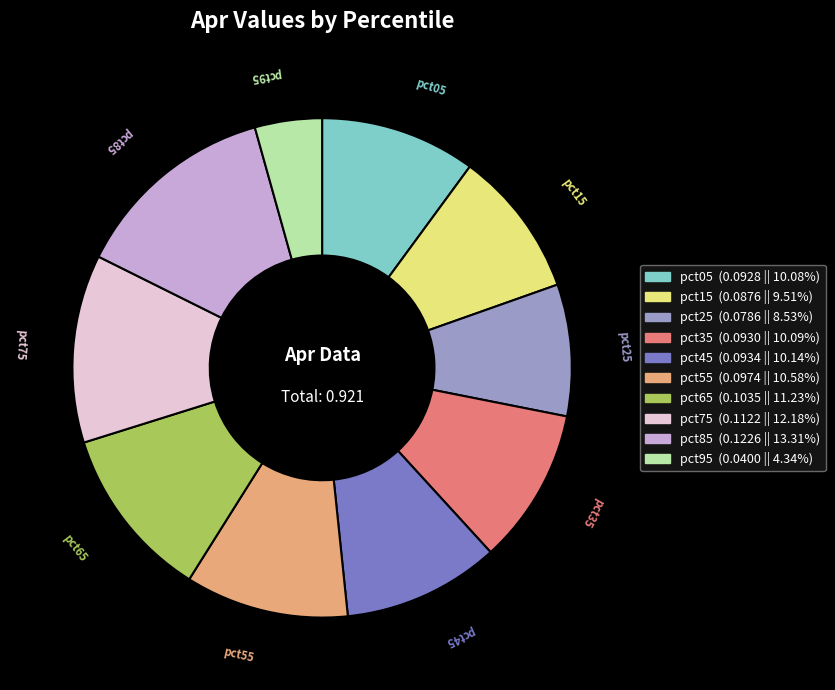

Which slice is the largest?

pct85